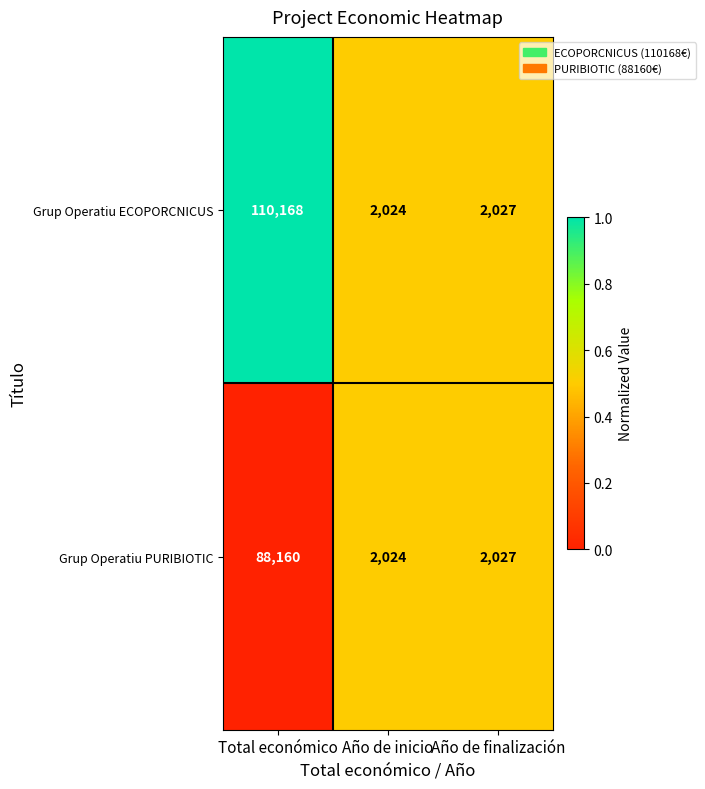

Which series changed the most between Total económico and Año de finalización?

Grup Operatiu ECOPORCNICUS